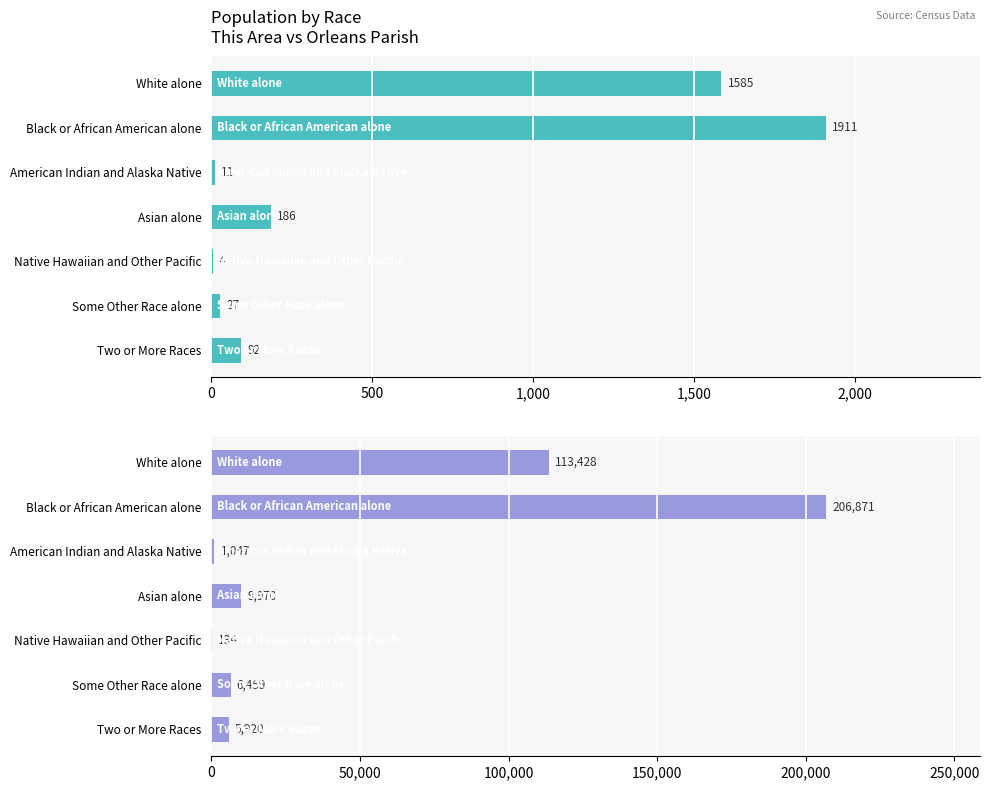

What is the total value across all series at White alone?

115013